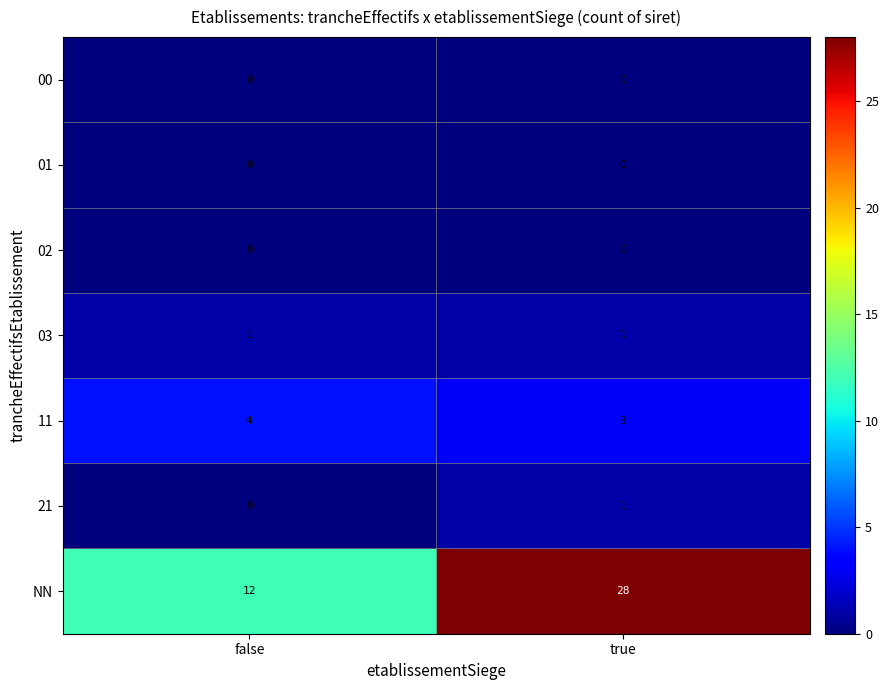

The value of 21 at false is -1. True or false?

False